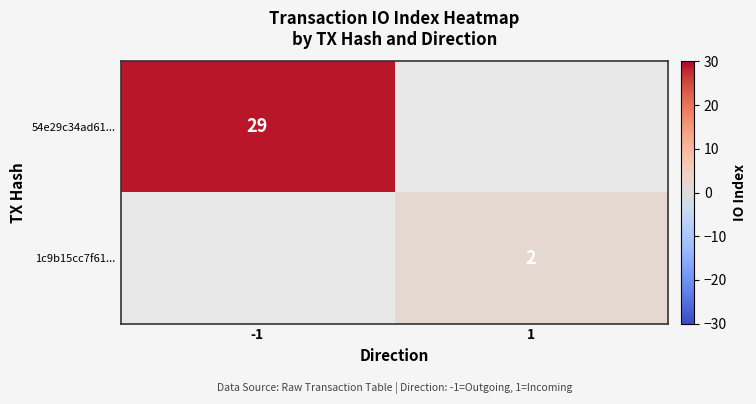

Is it true that 1c9b15cc7f61... equals 3 at 1?

False